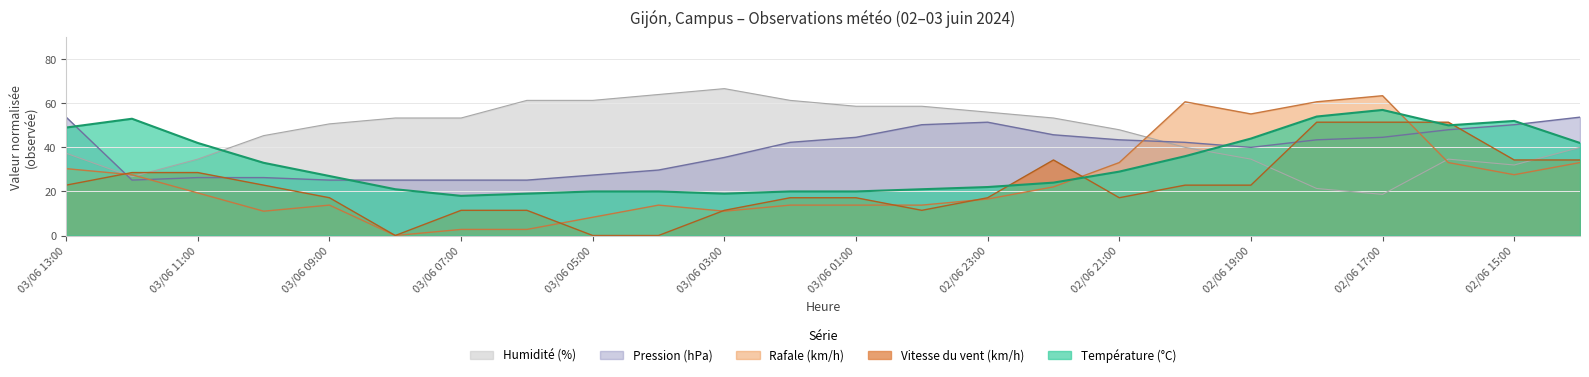

At which category is the sum across all series the highest?

02/06 17:00